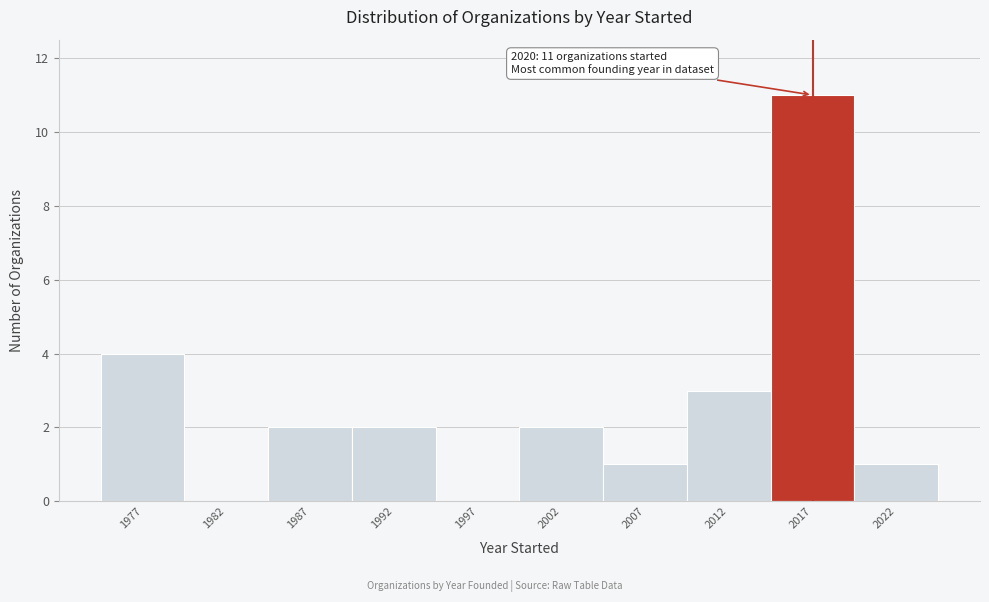

Reading left to right, transcribe all the data shown in this chart.

1977=4	1982=0	1987=2	1992=2	1997=0	2002=2	2007=1	2012=3	2017=11	2022=1